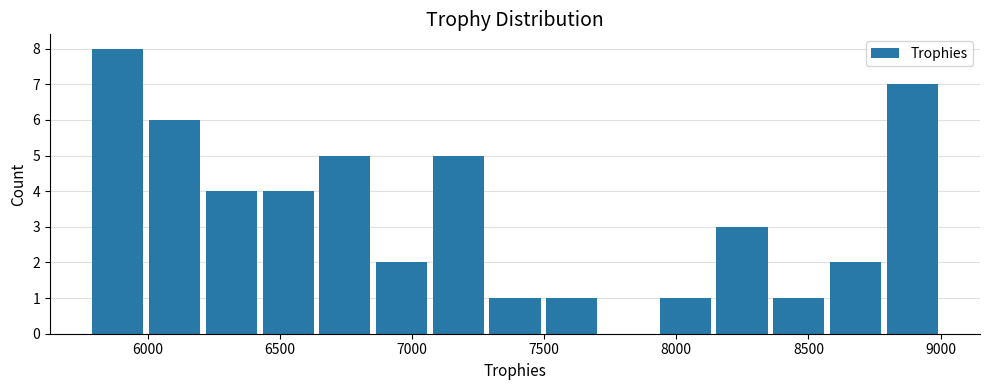

Which range on the x-axis has the tallest bar?

5800 to 6000